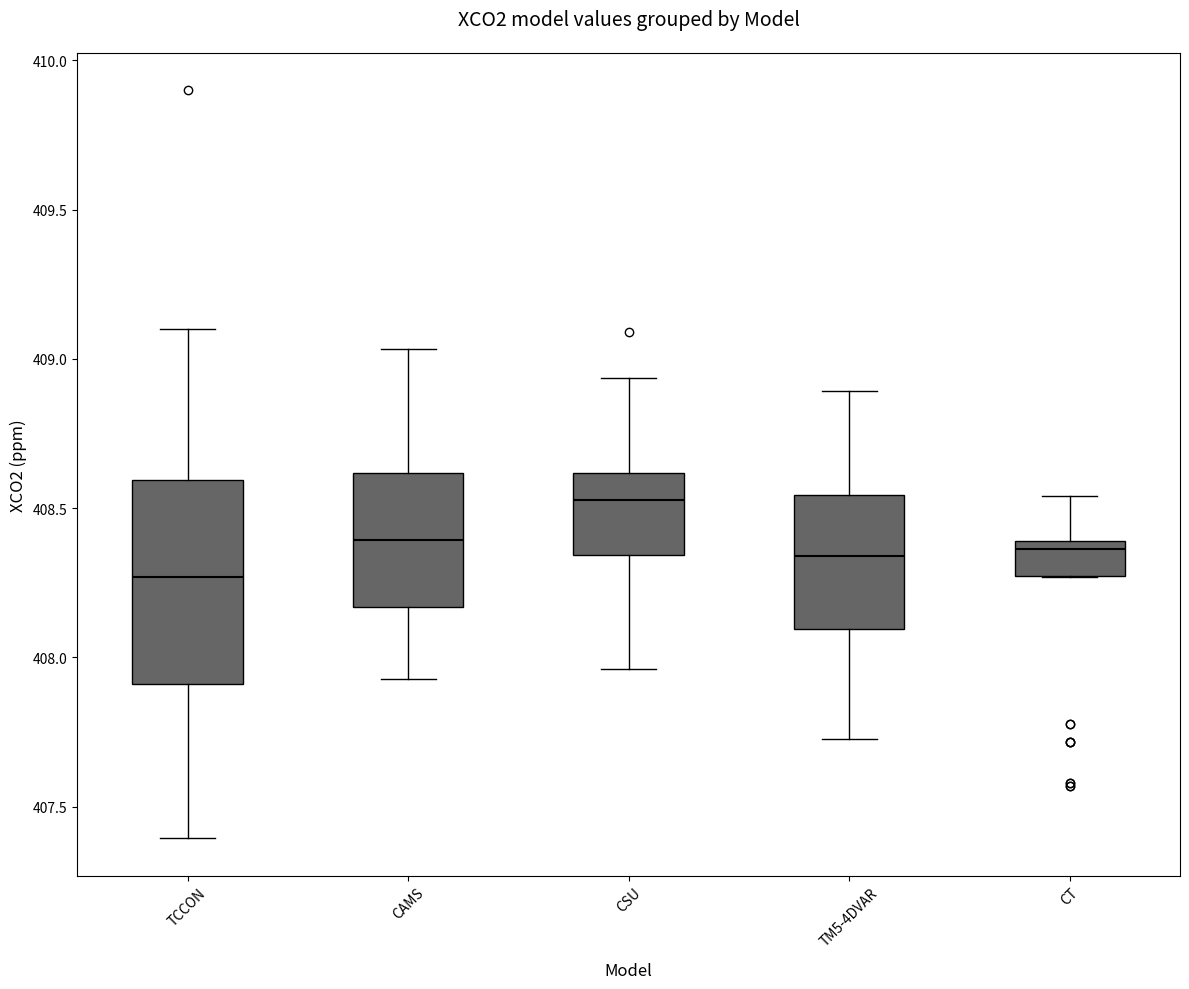

Where does the upper whisker of the box for TM5-4DVAR end on the y-axis? The values are not printed on the chart, so give them approximately, as read against the axis.

408.90